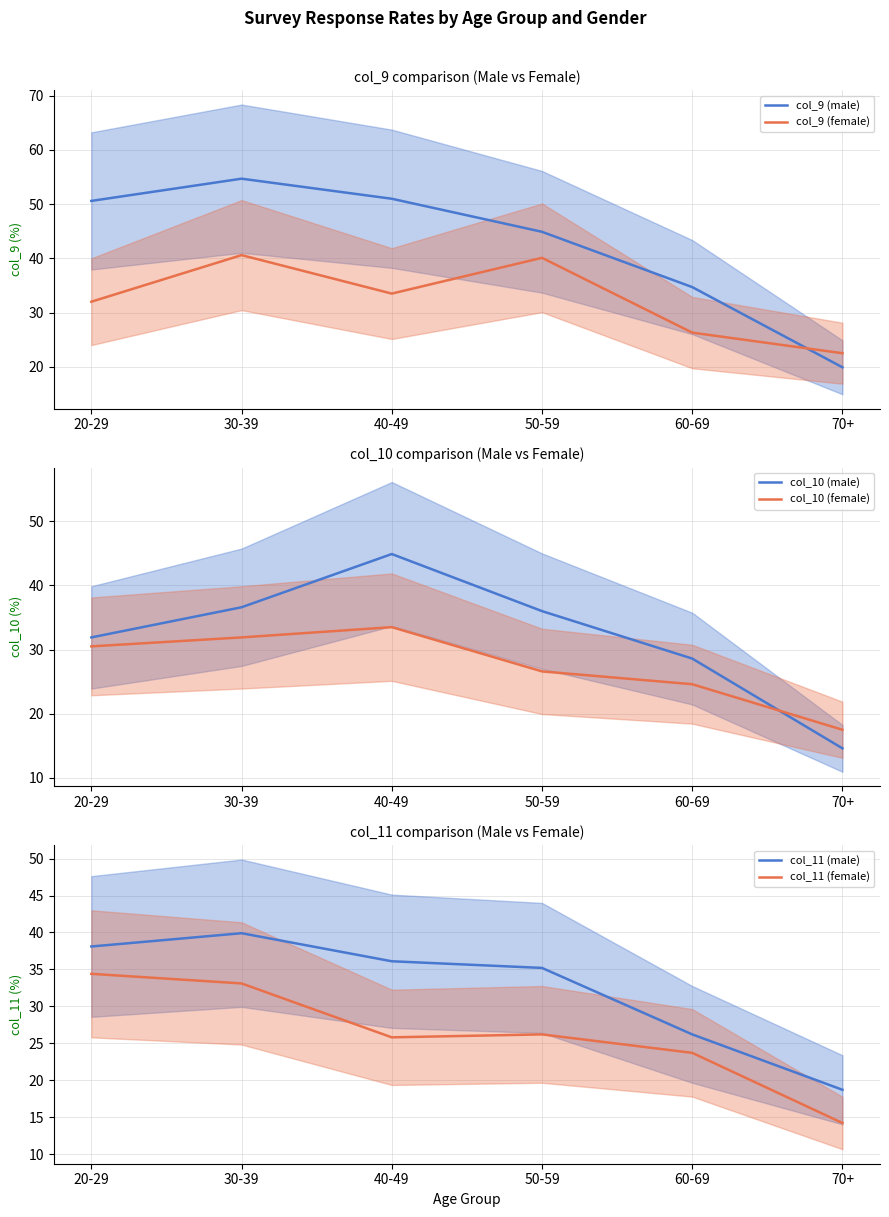

What is the sum of all col_9 (male) values?

255.8